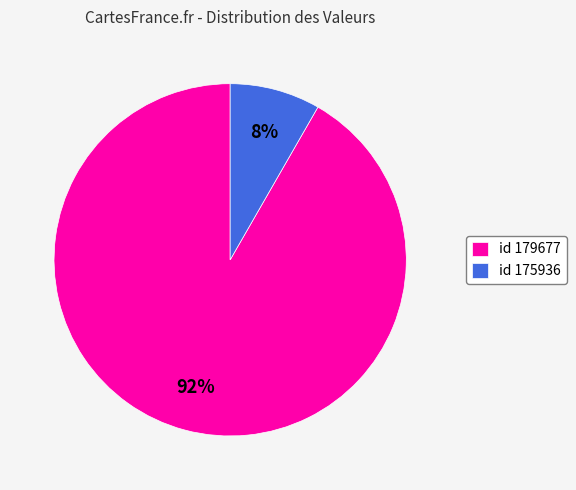

Is there a majority slice in this chart?

Yes